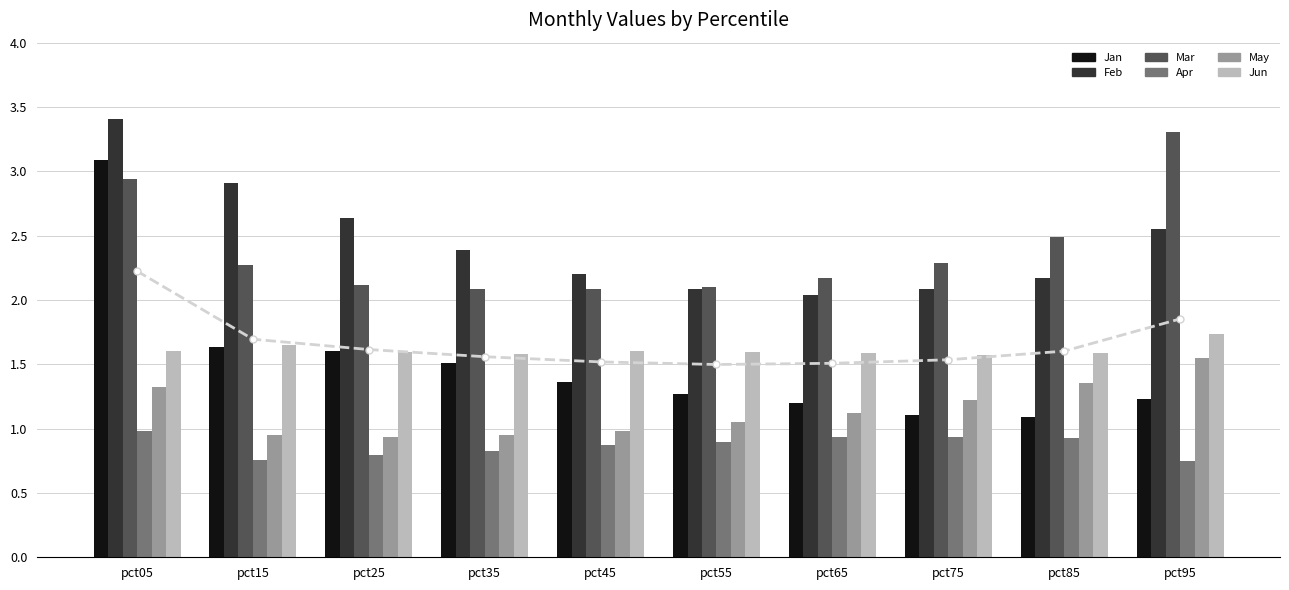

Is it true that Mar equals 3.8 at pct25?

False